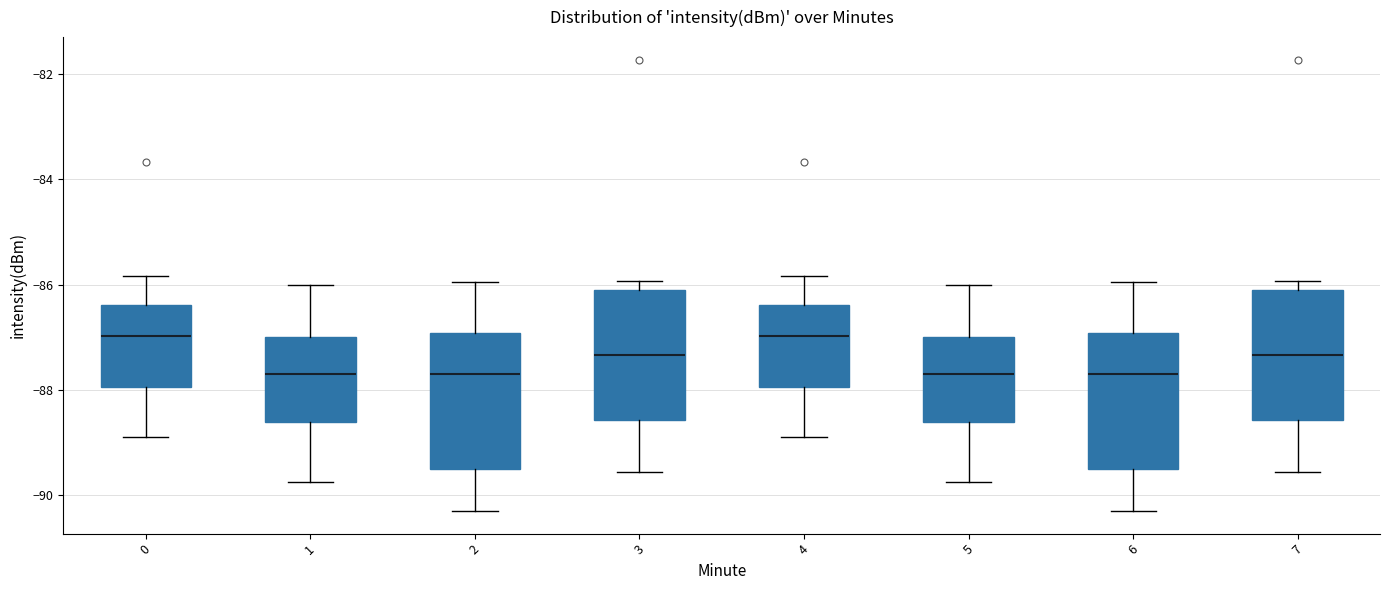

Reading left to right, read every box against the y-axis: the position of its median line, the range the box covers, and the ends of its whiskers. The values are not printed on the chart, so give them approximately, as read against the axis.

0: median -87.0, box -88.0 to -86.4, whiskers -89.0 to -85.8
1: median -87.8, box -88.6 to -87.0, whiskers -89.8 to -86.0
2: median -87.8, box -89.6 to -87.0, whiskers -90.4 to -86.0
3: median -87.4, box -88.6 to -86.2, whiskers -89.6 to -86.0
4: median -87.0, box -88.0 to -86.4, whiskers -89.0 to -85.8
5: median -87.8, box -88.6 to -87.0, whiskers -89.8 to -86.0
6: median -87.8, box -89.6 to -87.0, whiskers -90.4 to -86.0
7: median -87.4, box -88.6 to -86.2, whiskers -89.6 to -86.0